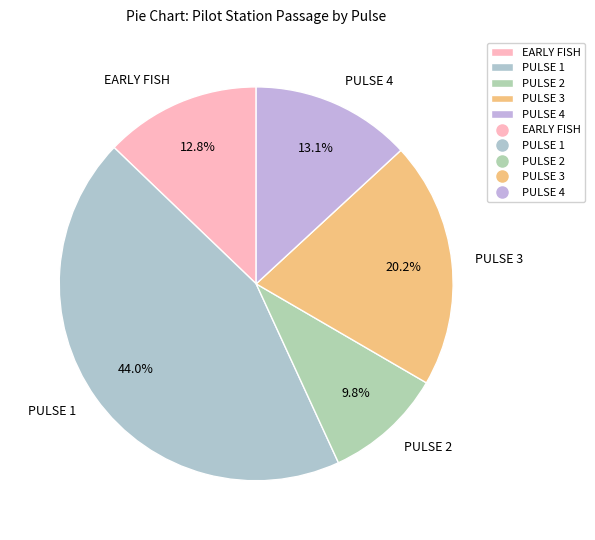

Which category has the biggest portion of the pie?

PULSE 1